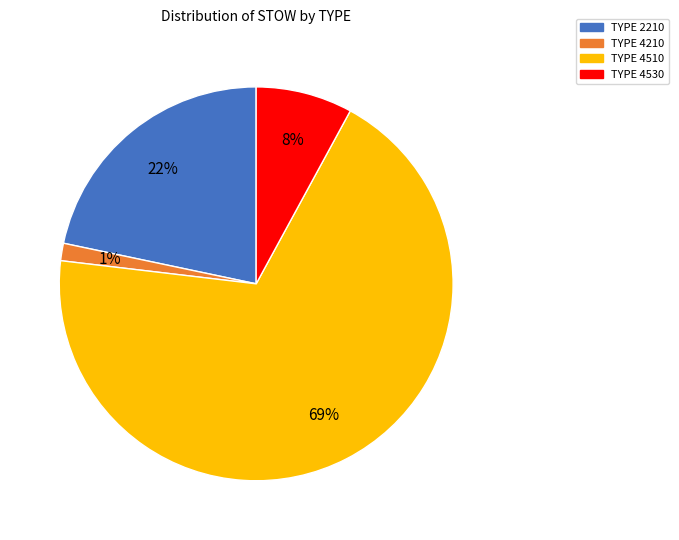

To the nearest percent, what is the difference between the largest and smallest slice percentages?

68%